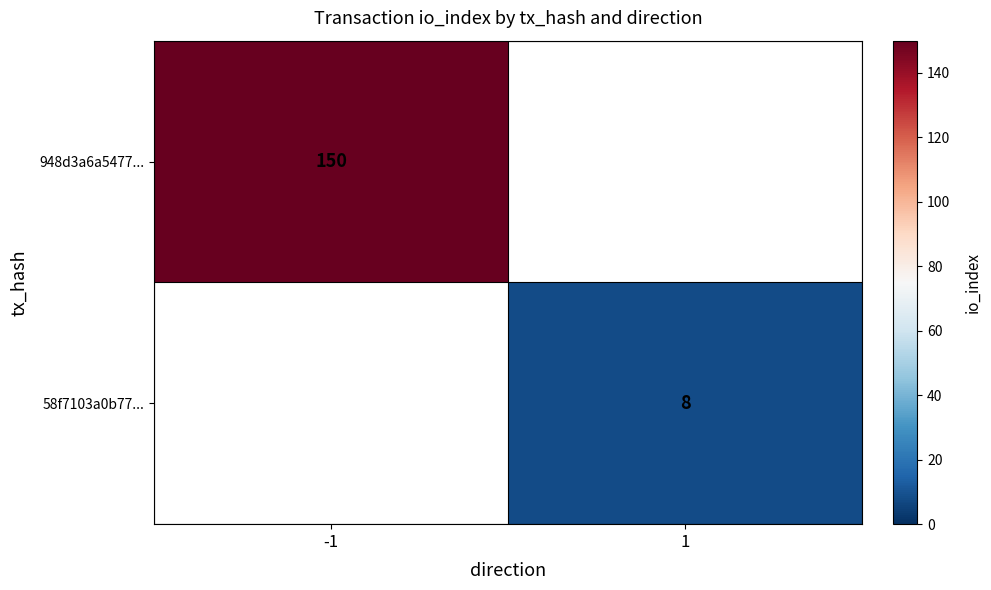

Is it true that 58f7103a0b77... equals 8 at 1?

True